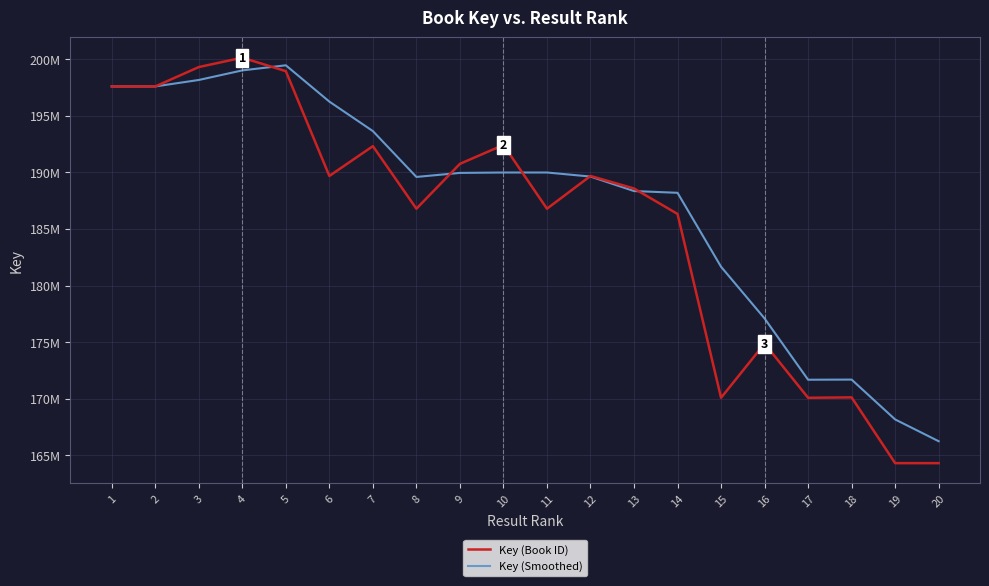

The value of Key (Smoothed) at 1 is 197585241.0. True or false?

True